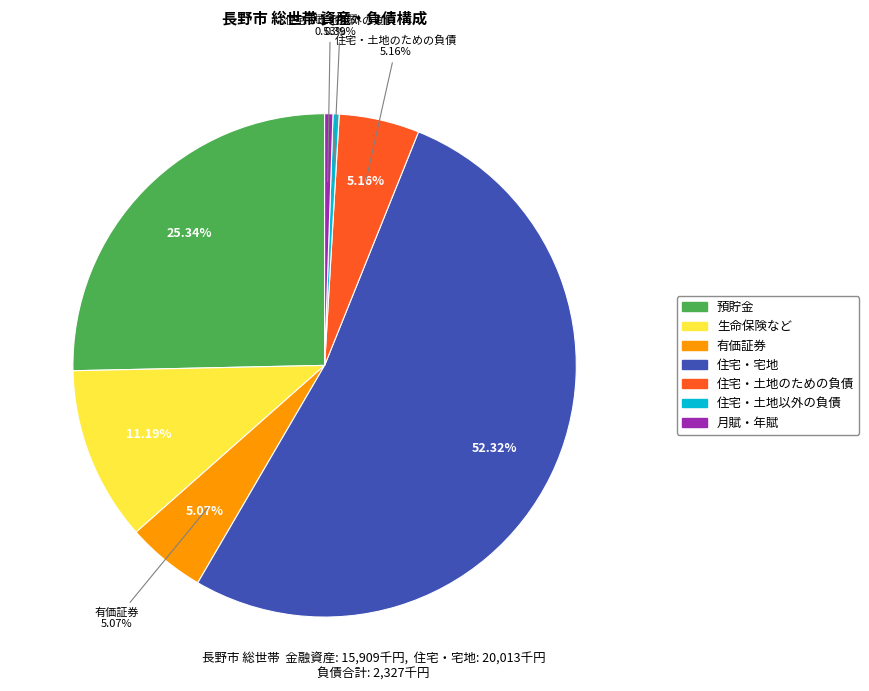

True or false: 生命保険など accounts for 11% of the total.

True